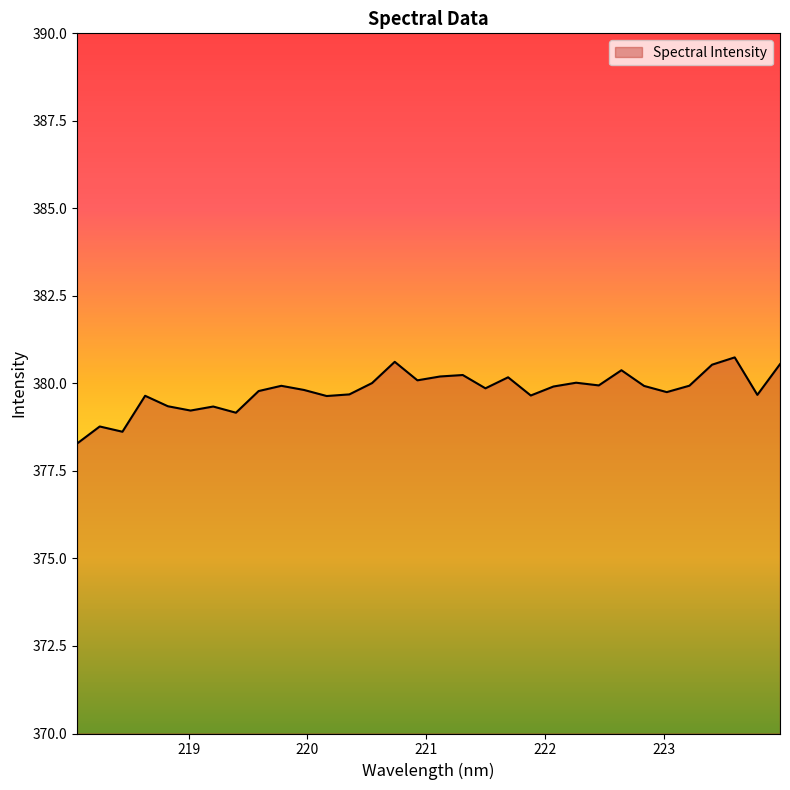

What is the difference between the maximum and minimum values?

2.5